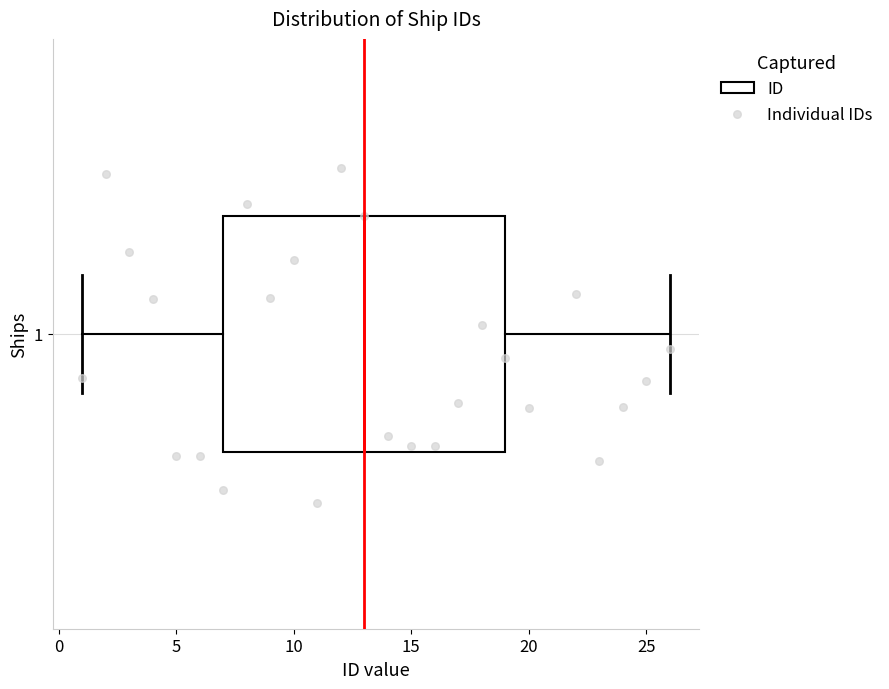

Where is the right edge of the box at y = 1 on the x-axis? The values are not printed on the chart, so give them approximately, as read against the axis.

19